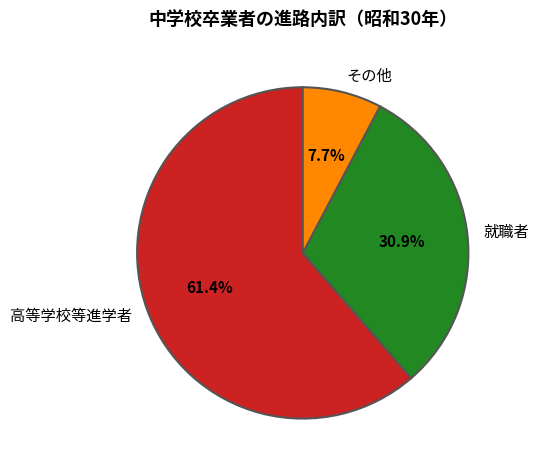

What is the smallest slice in the pie chart?

その他